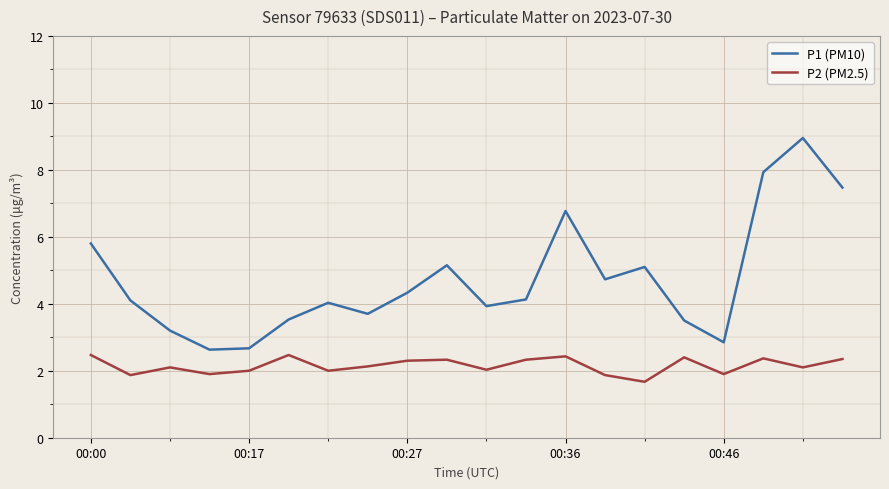

True or false: P1 (PM10) and P2 (PM2.5) intersect in this chart.

False